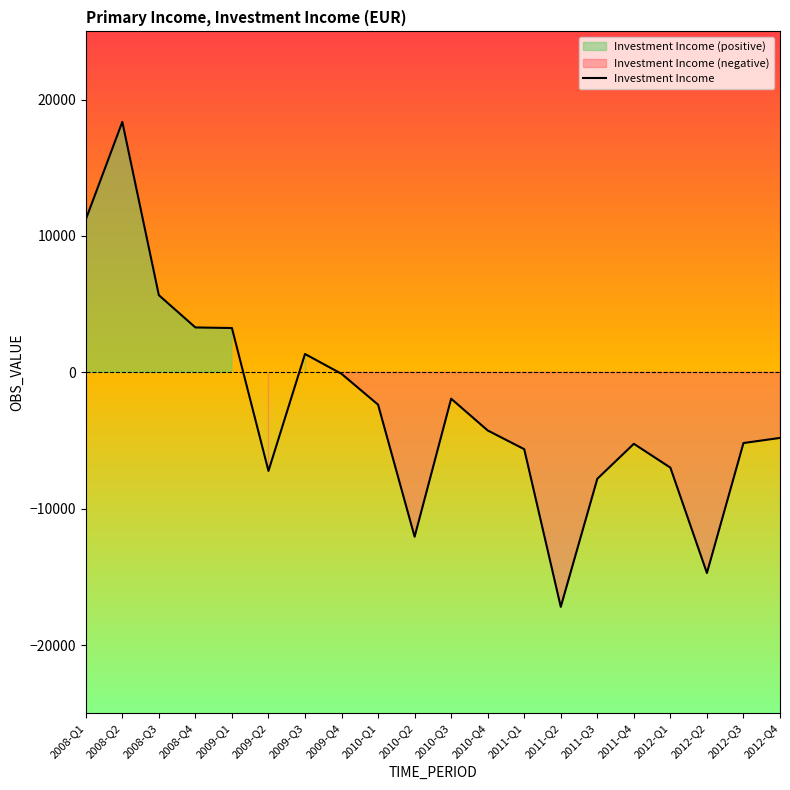

What is the greatest value displayed?

18365.1